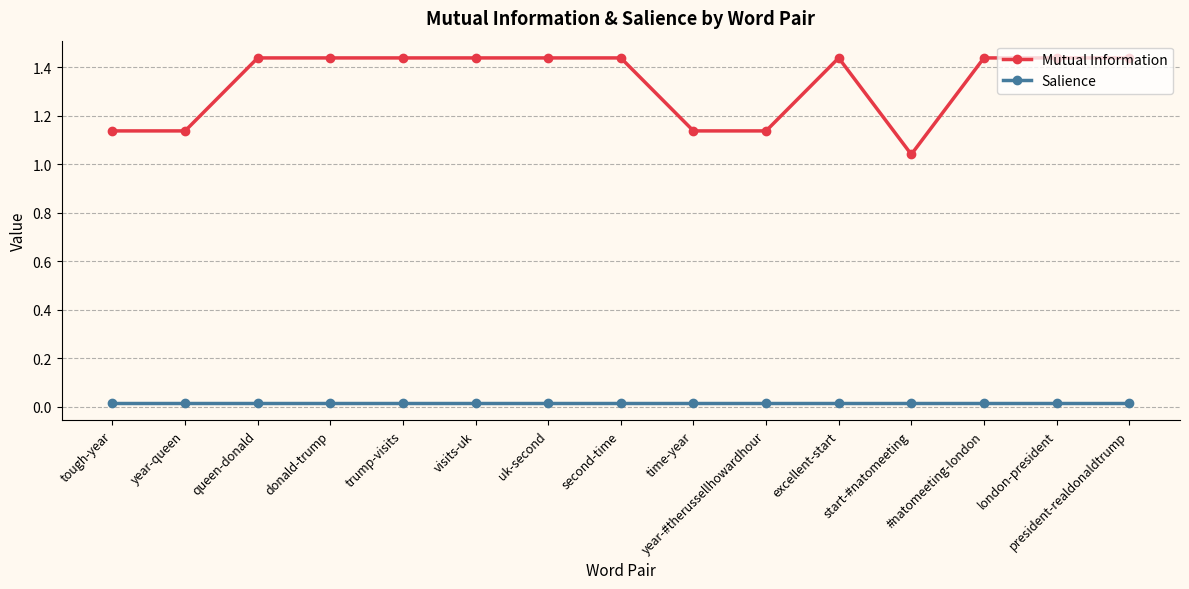

Which series has the widest spread of values?

Mutual Information